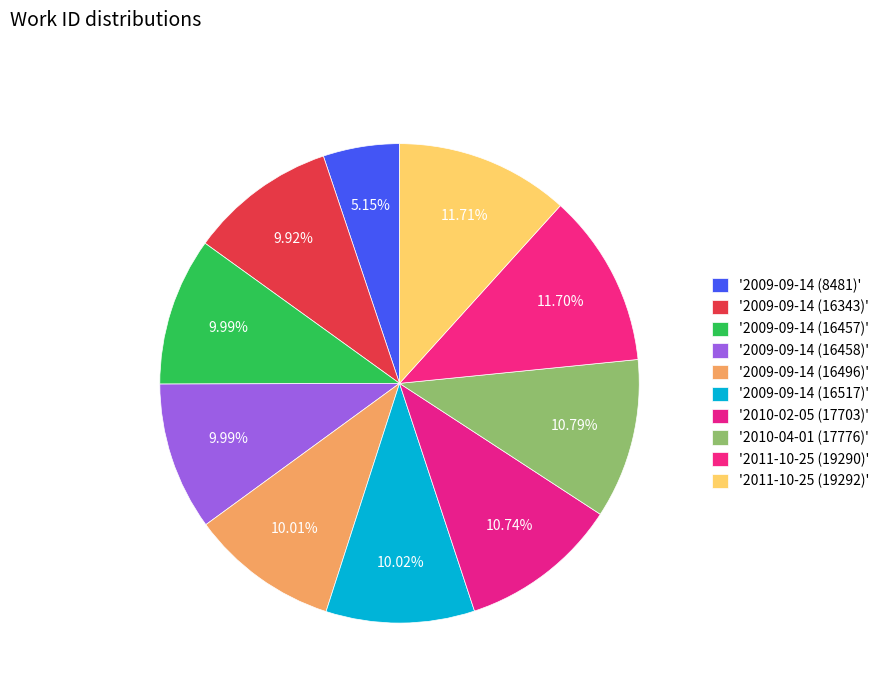

Count the number of slices in the pie.

10